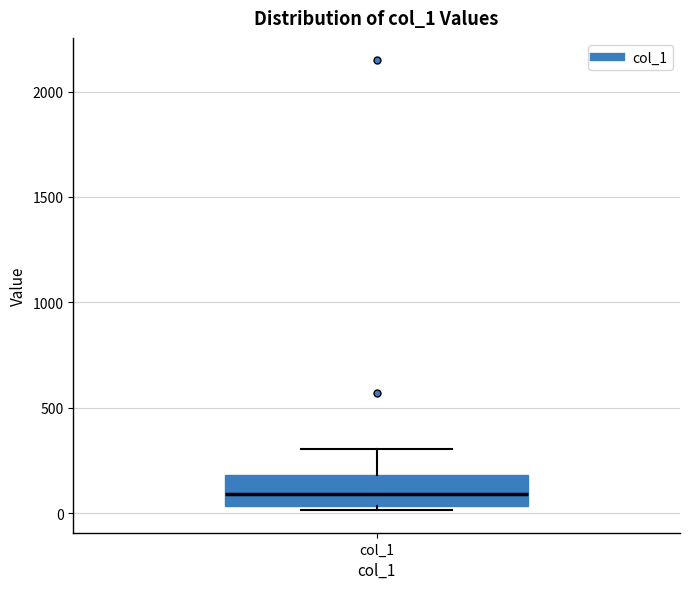

Transcribe this box plot: give where the median line is, the range the box spans, and where the two whiskers end, as read against the y-axis. The values are not printed on the chart, so give them approximately, as read against the axis.

median 100, box 50 to 200, whiskers 0 to 300